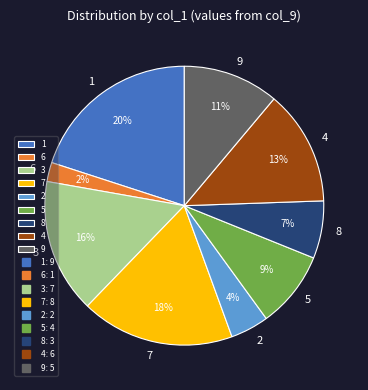

The 6 slice represents 13% of the pie. True or false?

False